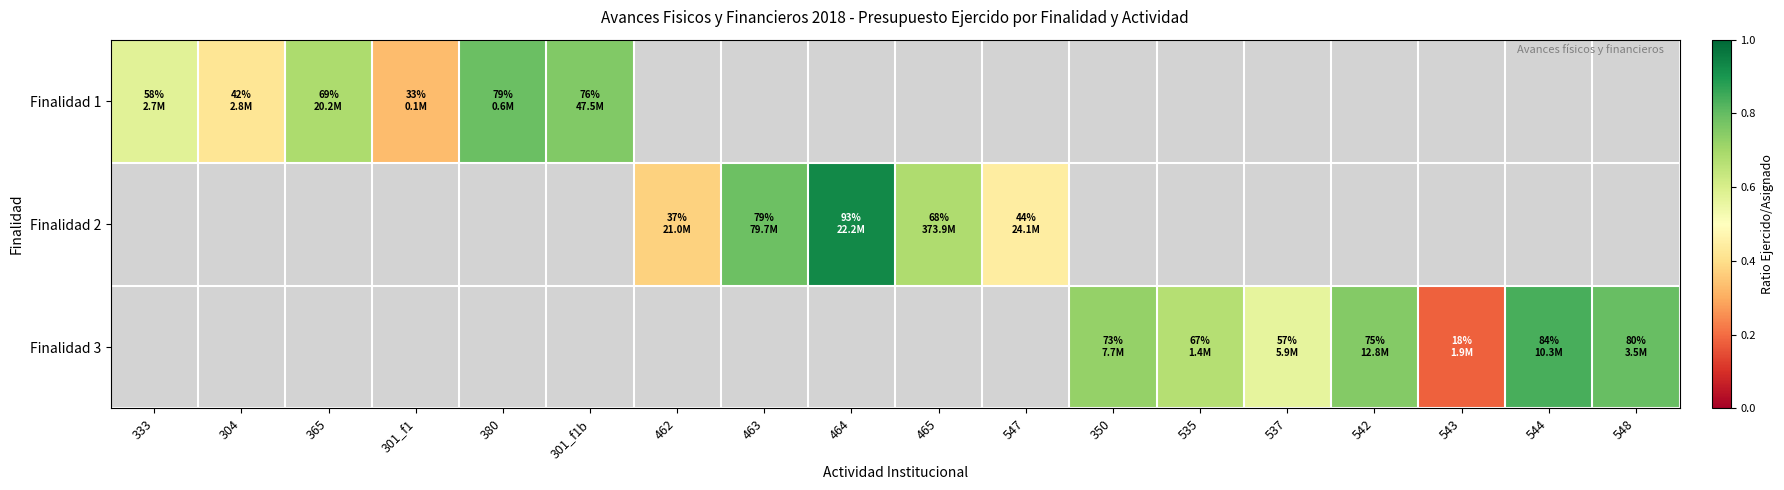

Rank the series at 548 from lowest to highest value.

Finalidad 1, Finalidad 2, Finalidad 3